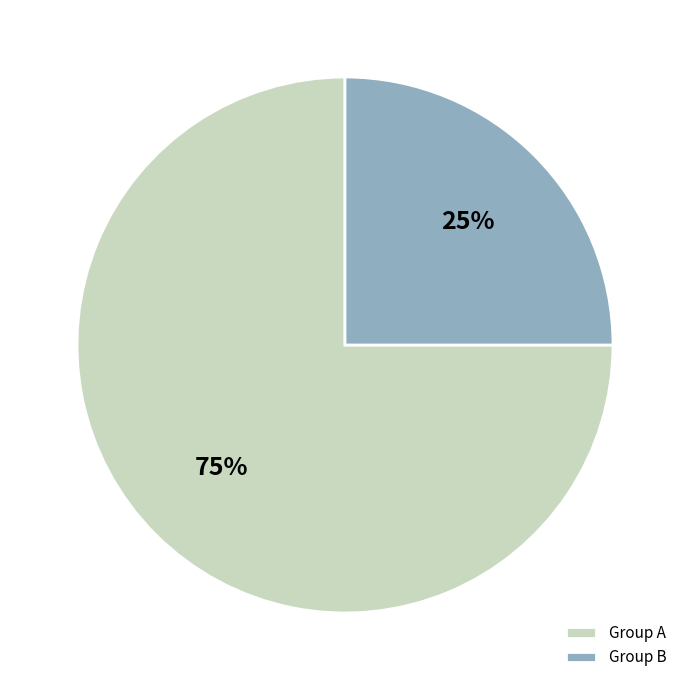

What is the majority slice?

Group A